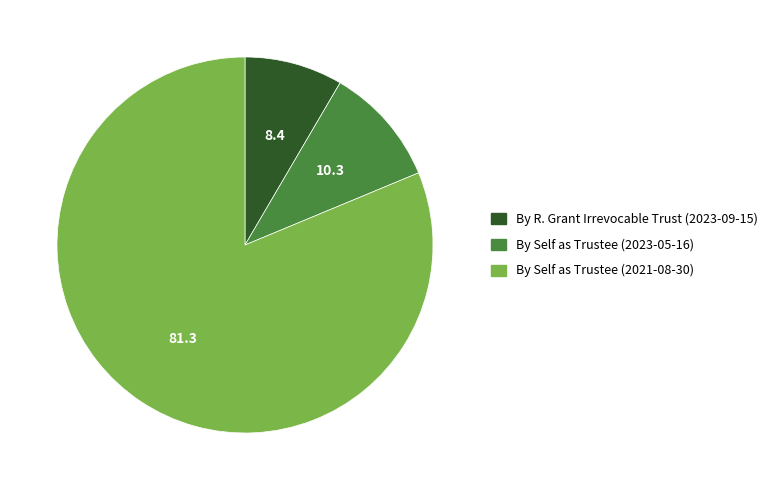

What is the smallest slice in the pie chart?

By R. Grant Irrevocable Trust (2023-09-15)